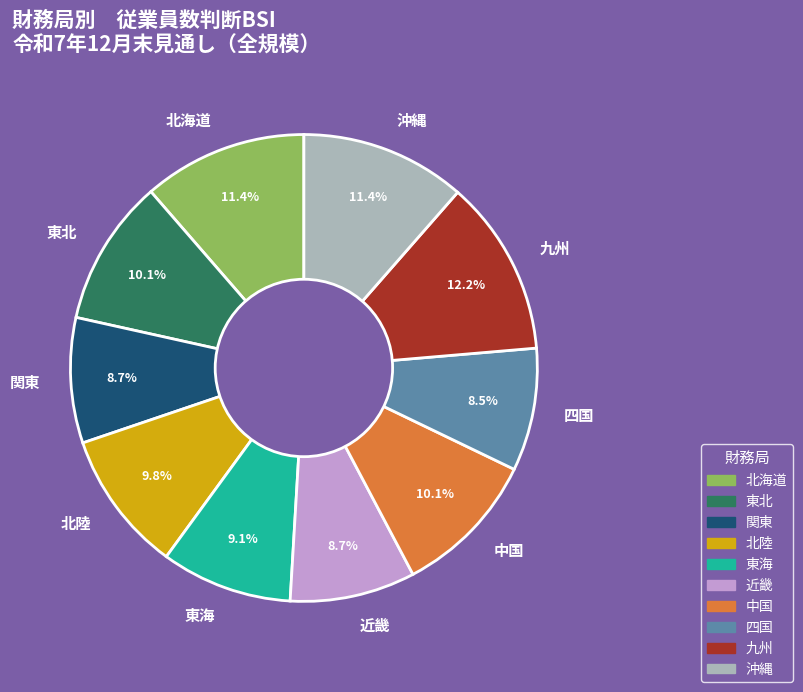

Does 九州 account for over 50% of the chart?

No